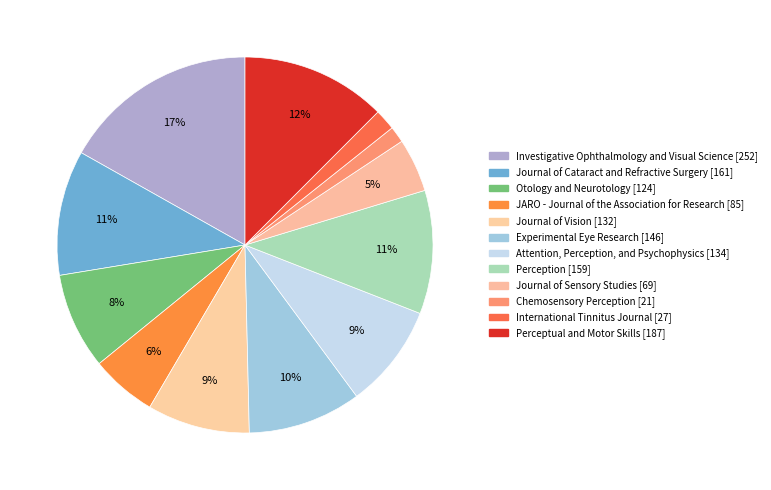

Count the number of slices in the pie.

12